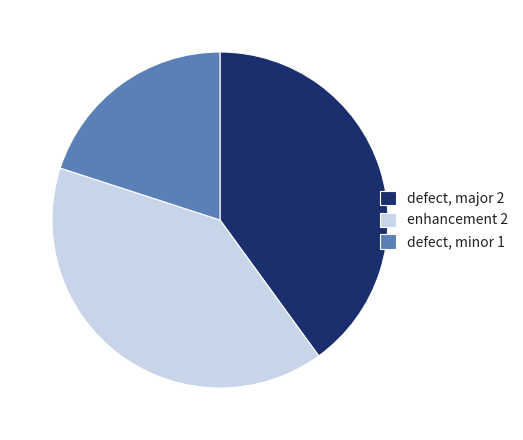

Is the sum of enhancement 2 and defect, minor 1 greater than half?

Yes